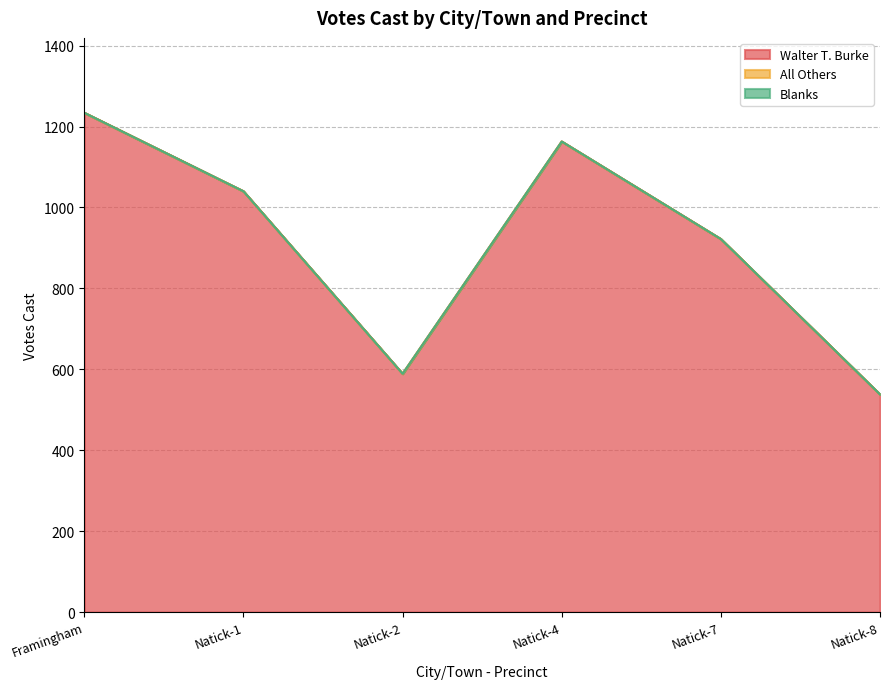

True or false: Walter T. Burke has a value of 215 at Natick-8.

False